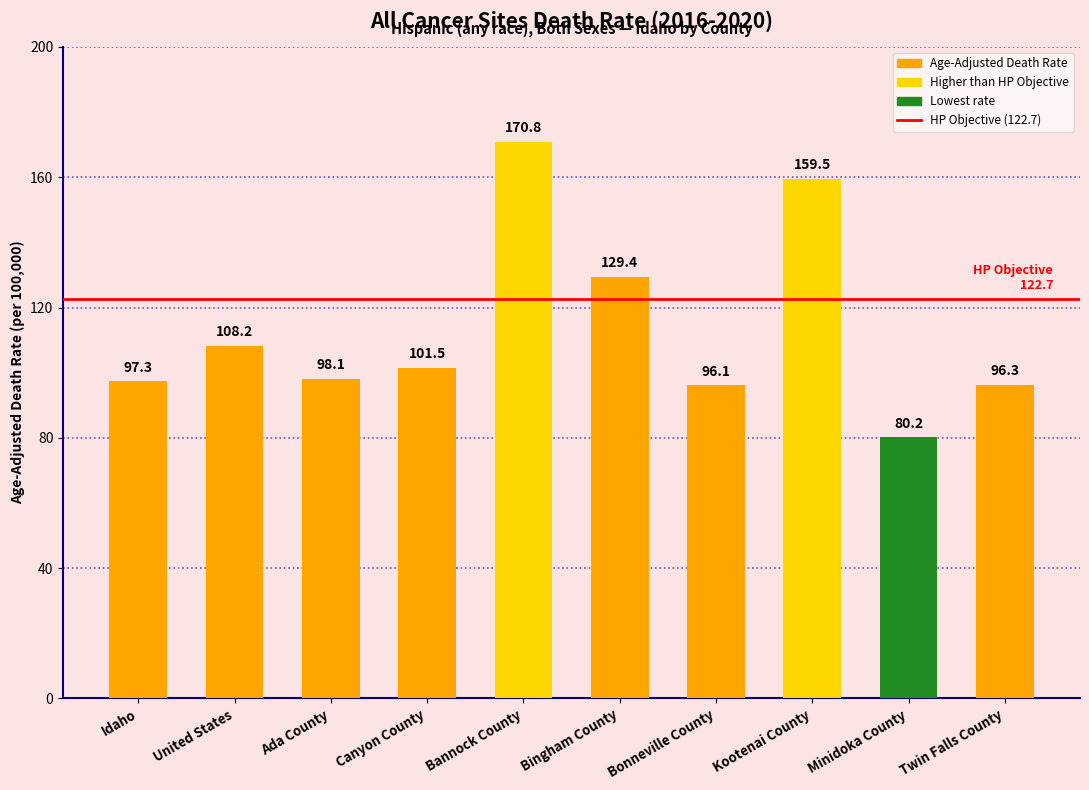

What is the ratio of the value at Idaho to the value at Twin Falls County?

1.0